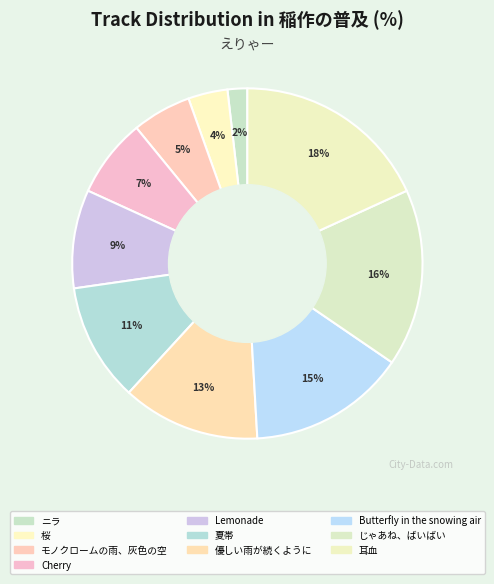

Which slice is the largest?

耳血